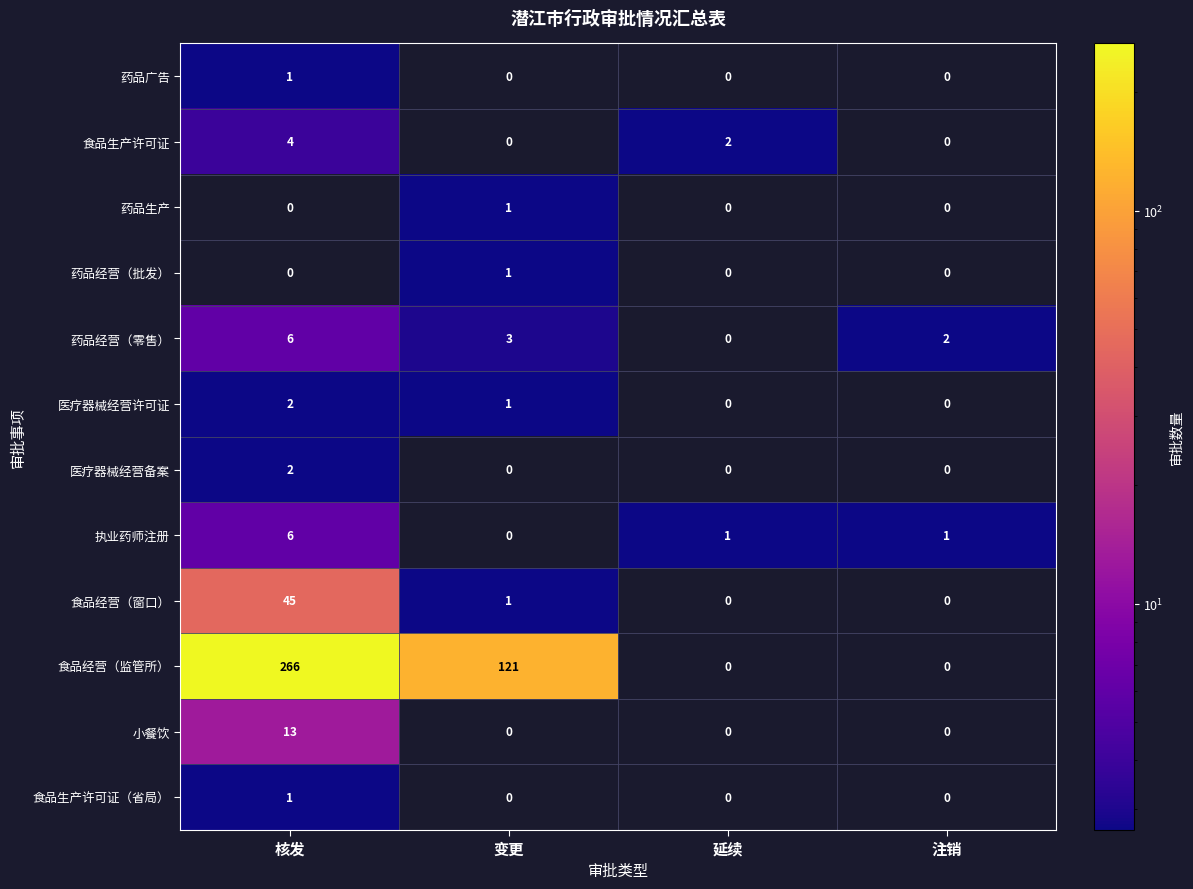

Count the 药品广告 values in the range 0 to 1.

4